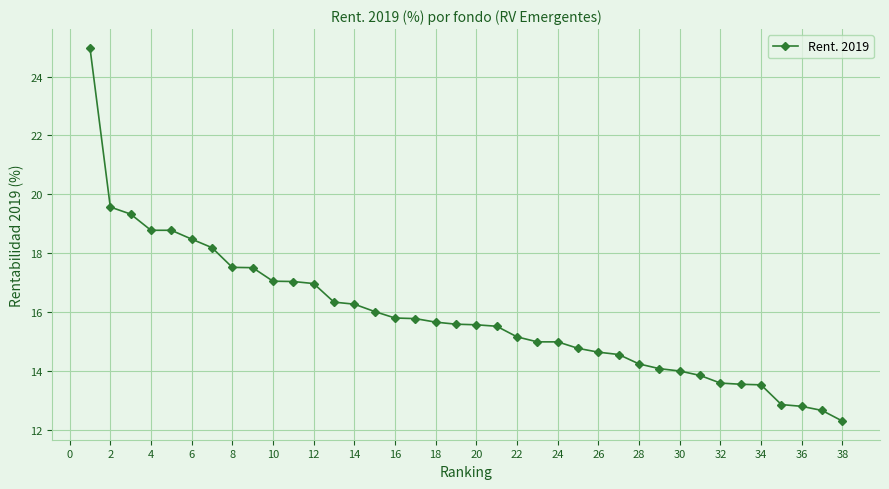

What is the value of the 6th point from the left?

18.5